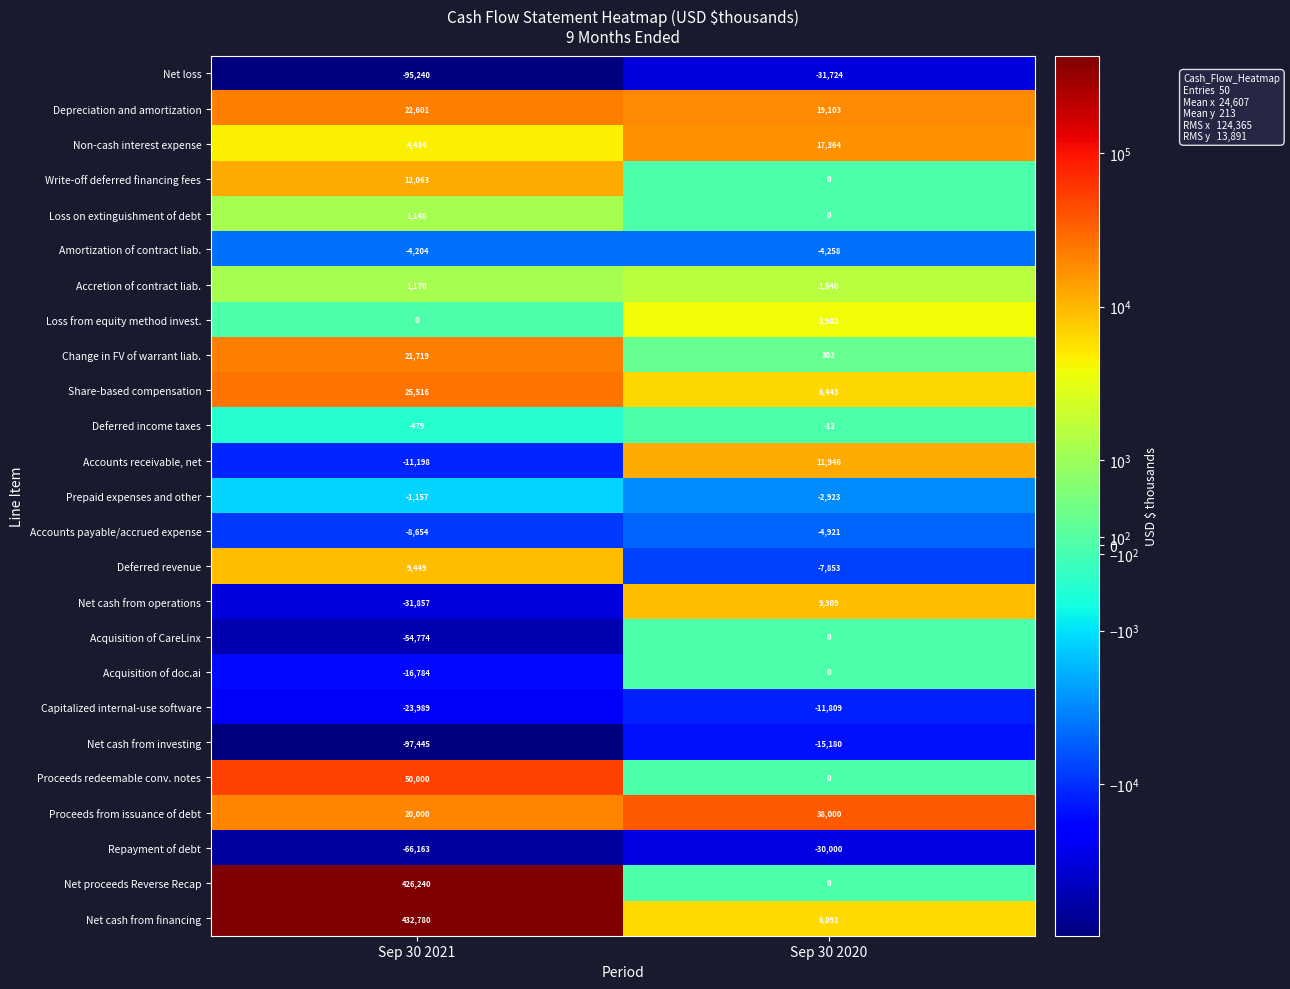

List the labels in order of Loss from equity method invest. value, smallest first.

Sep 30 2021, Sep 30 2020